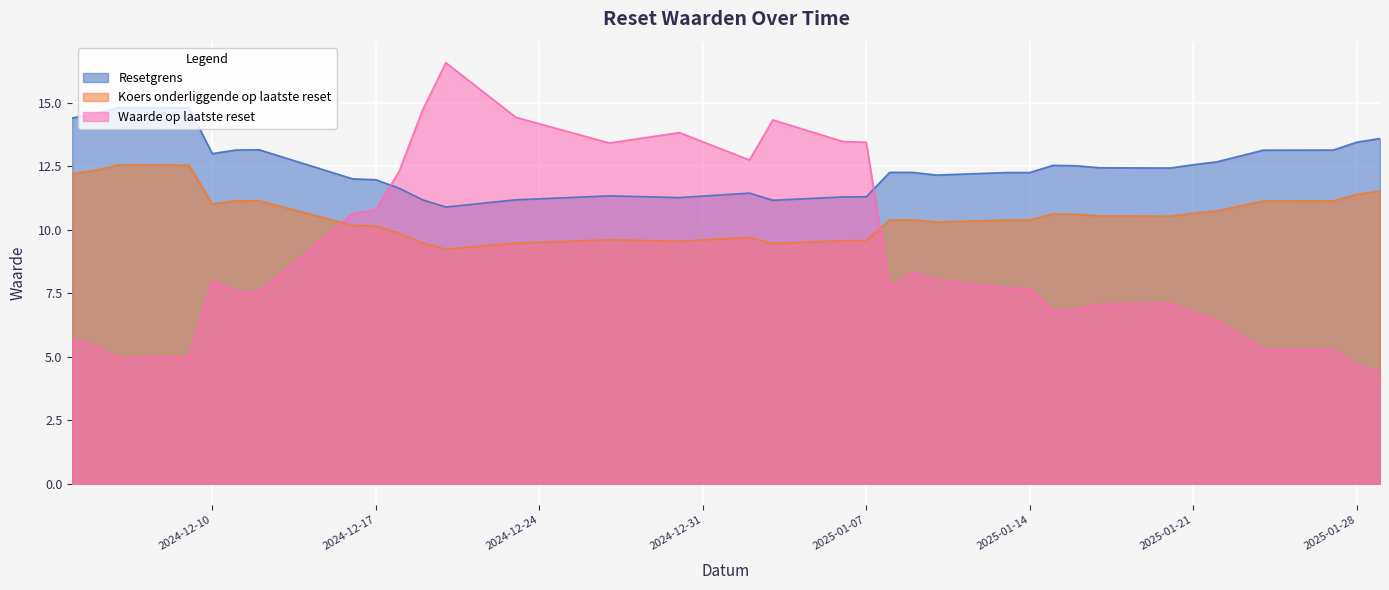

The value of Koers onderliggende op laatste reset at 2024-12-17 is 10.1. True or false?

True